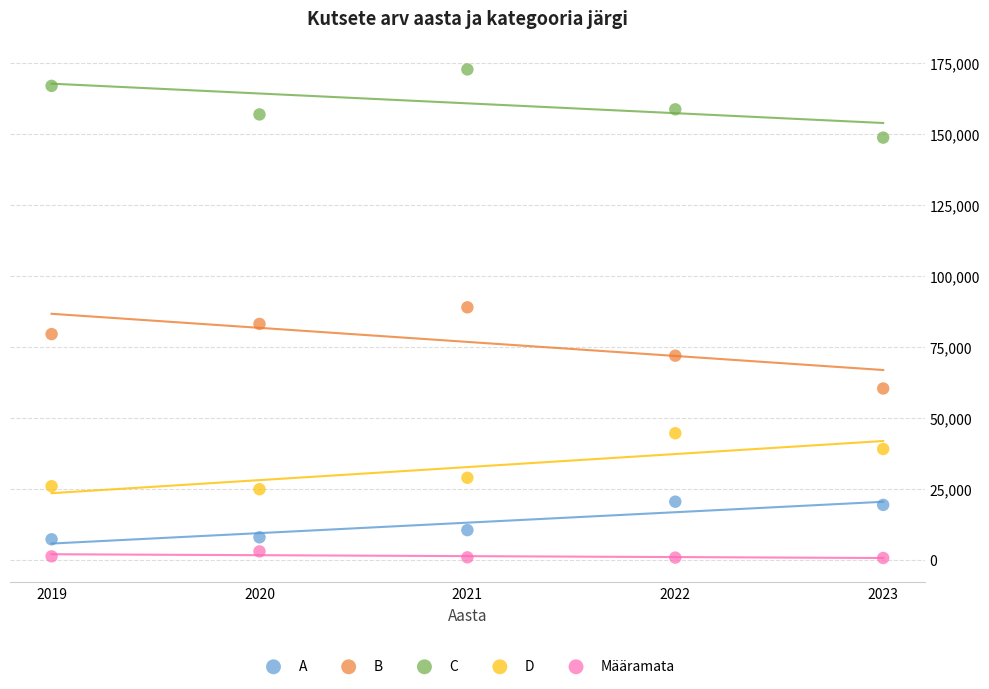

Across all data points, what is the range of Y values (max minus min)?

172033